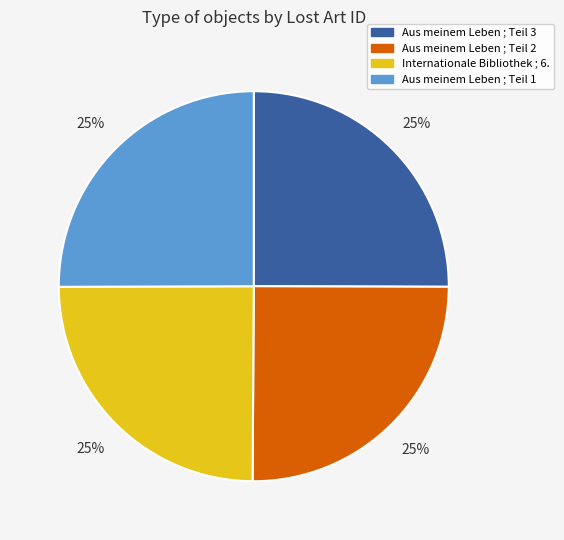

What percentage is the Aus meinem Leben ; Teil 1 slice, to the nearest percent?

25%